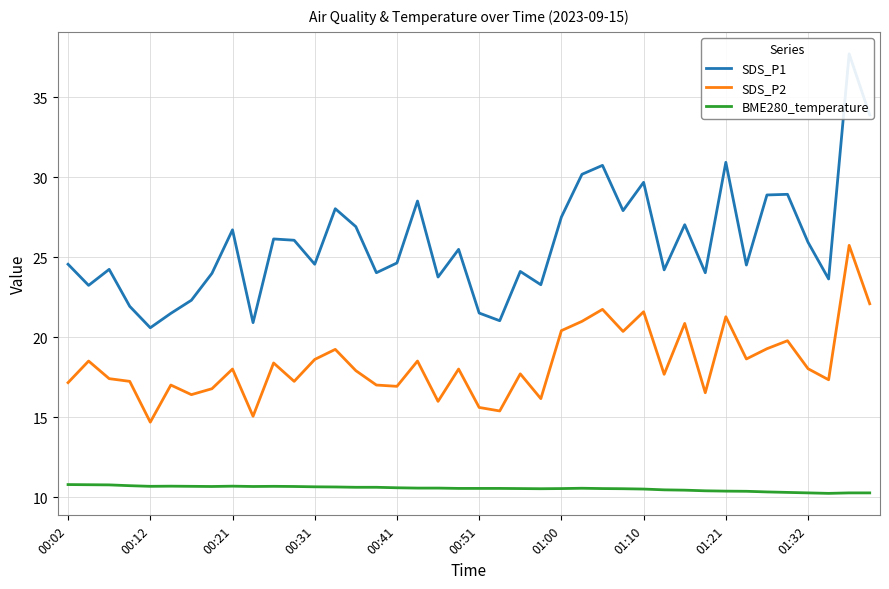

What is the maximum value for SDS_P2?

25.7